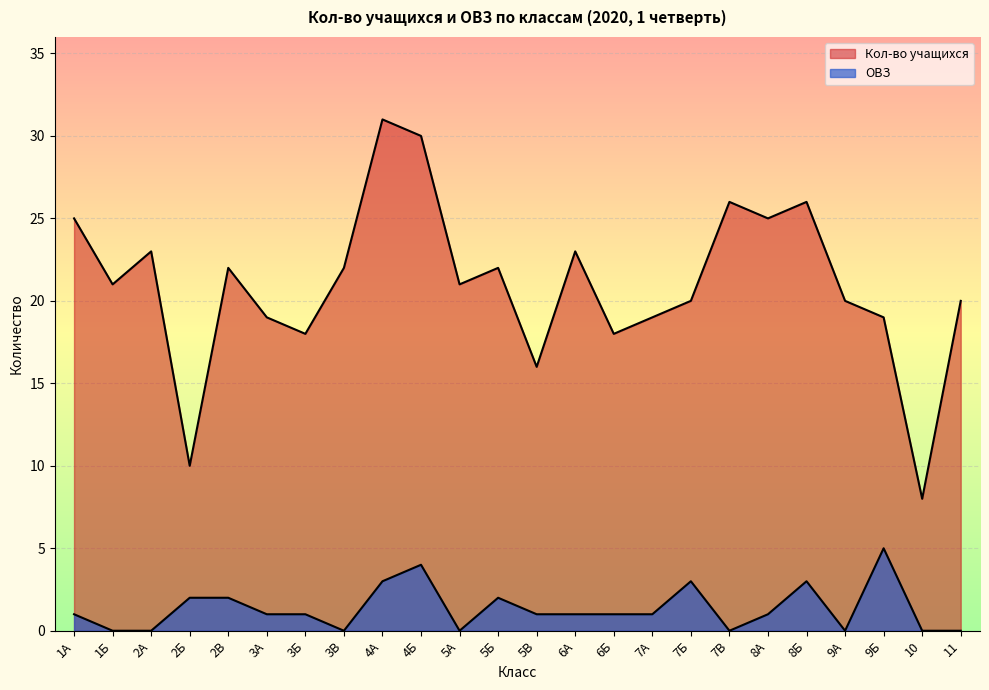

What is the sum of all Кол-во учащихся values?

504